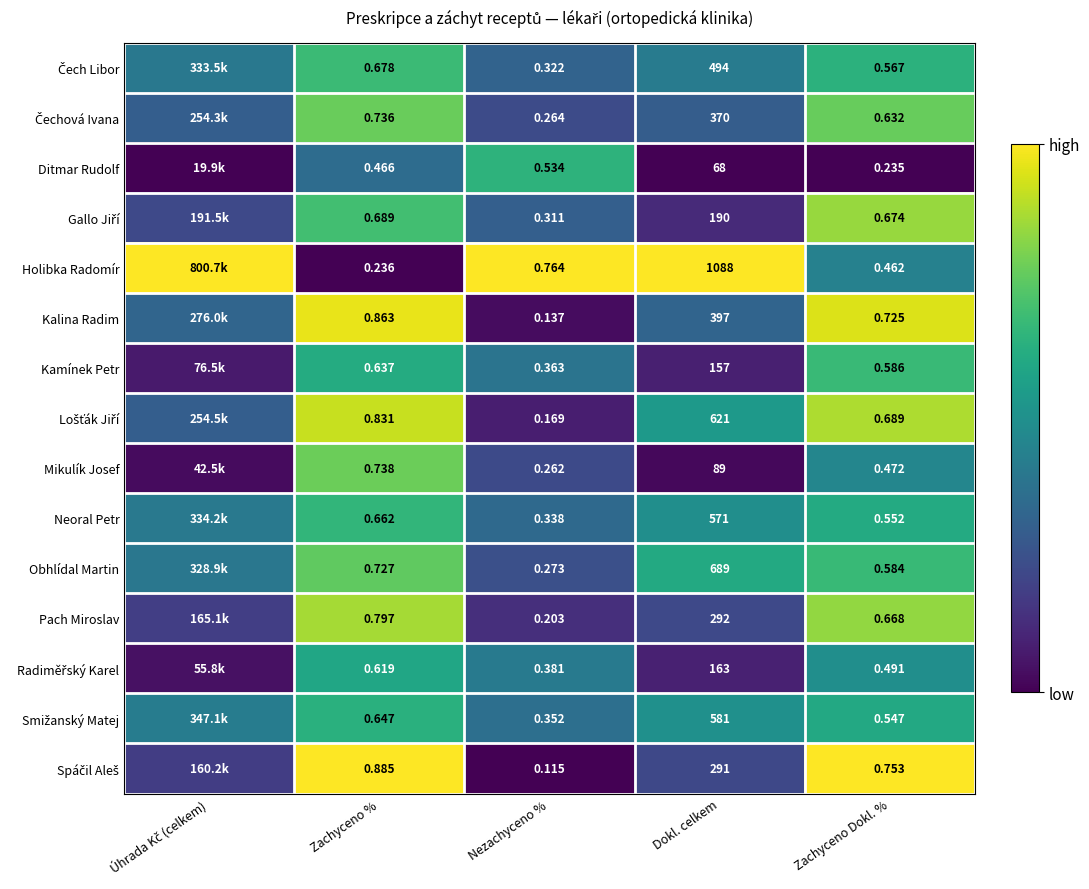

Between Nezachyceno % and Dokl. celkem, which series saw the biggest shift?

Holibka Radomír